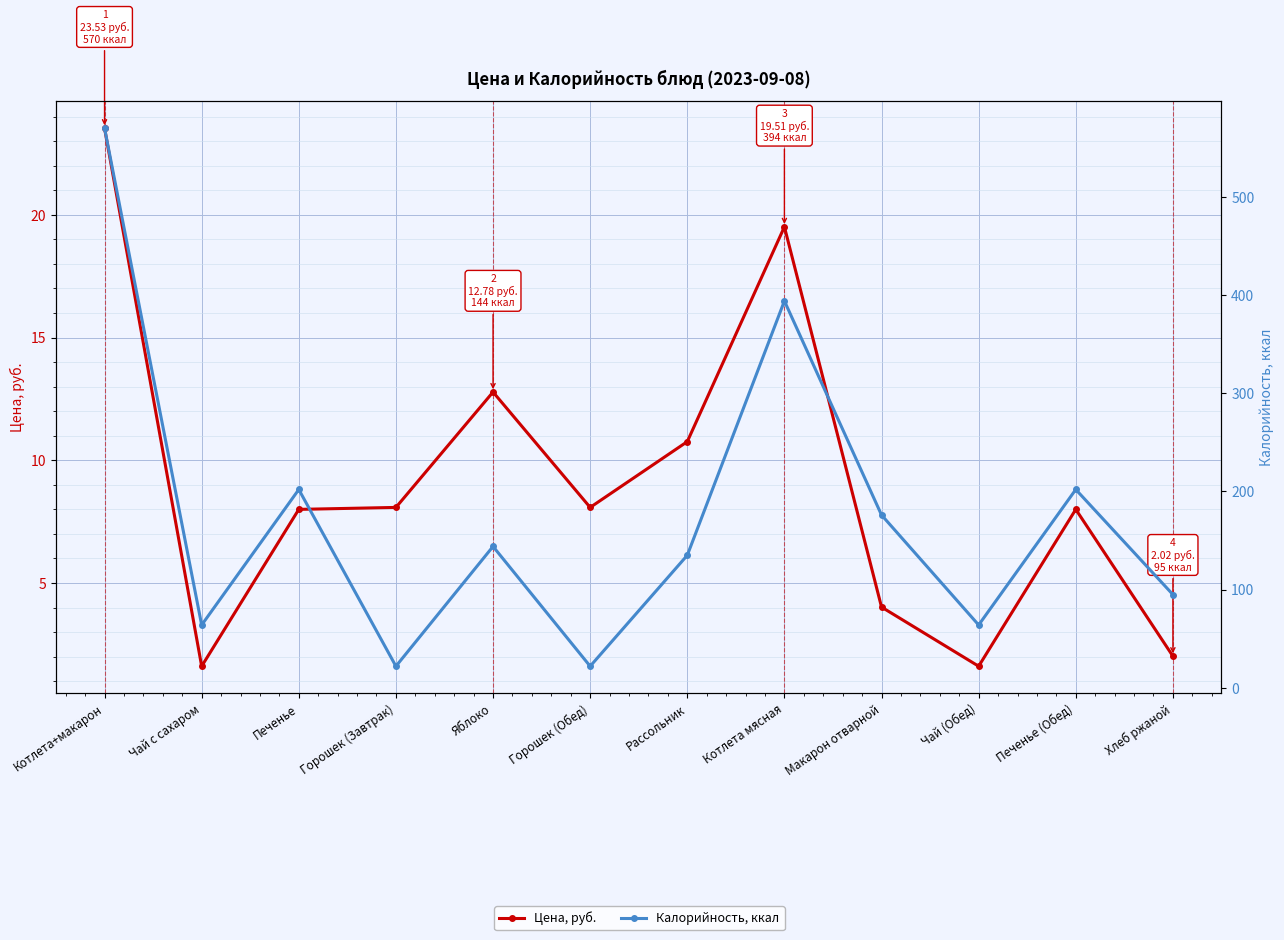

What is the smallest value displayed?

1.6